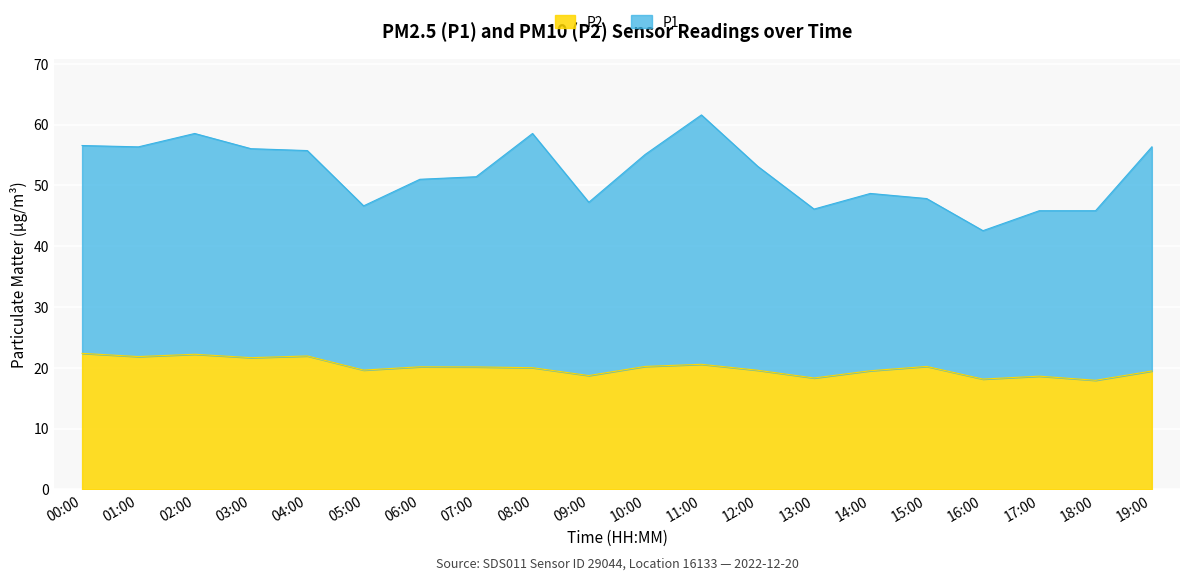

At which category is the sum across all series the highest?

11:00